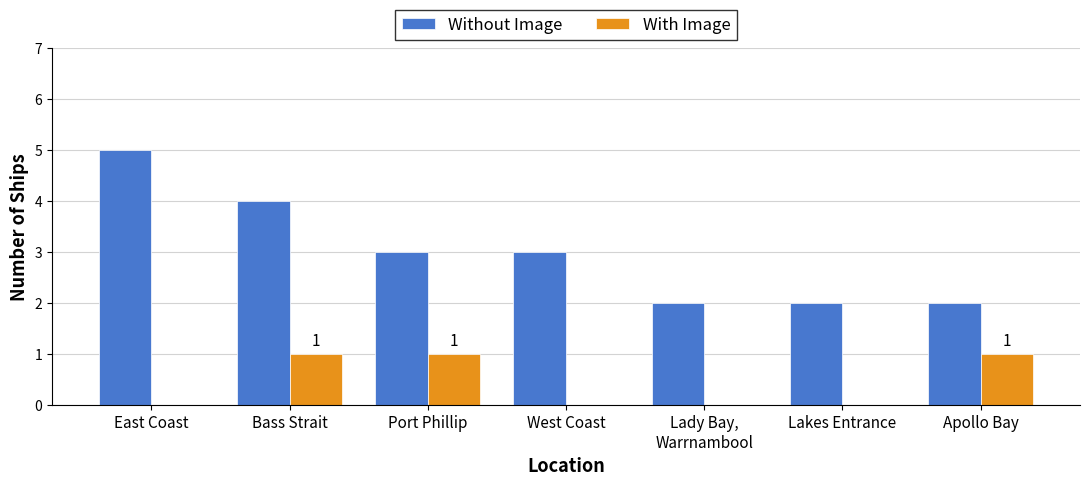

The value of With Image at West Coast is 0. True or false?

True